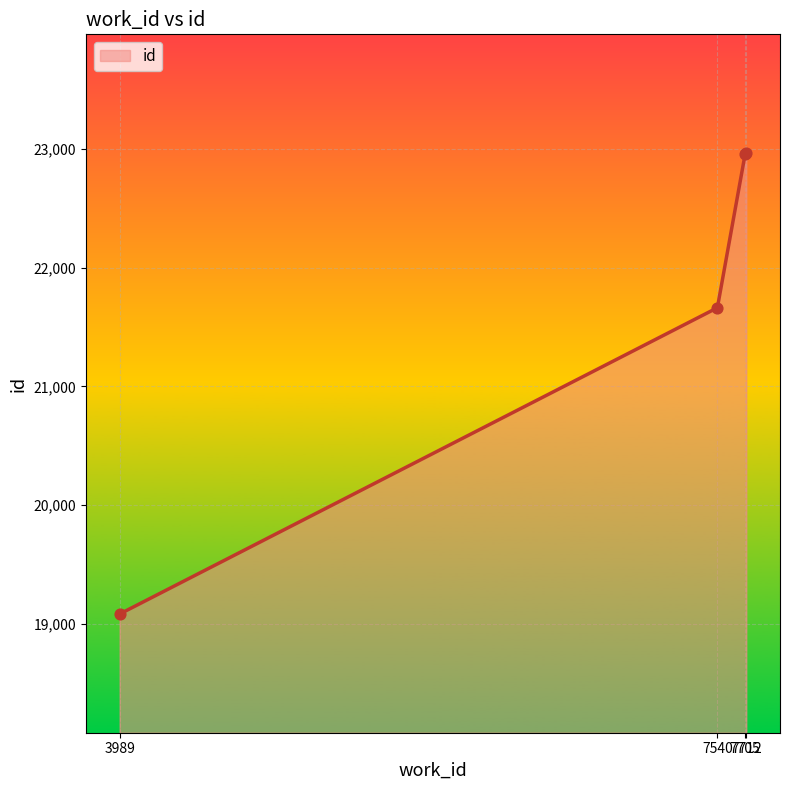

What is the change in value from 3989 to 7712?

+3885